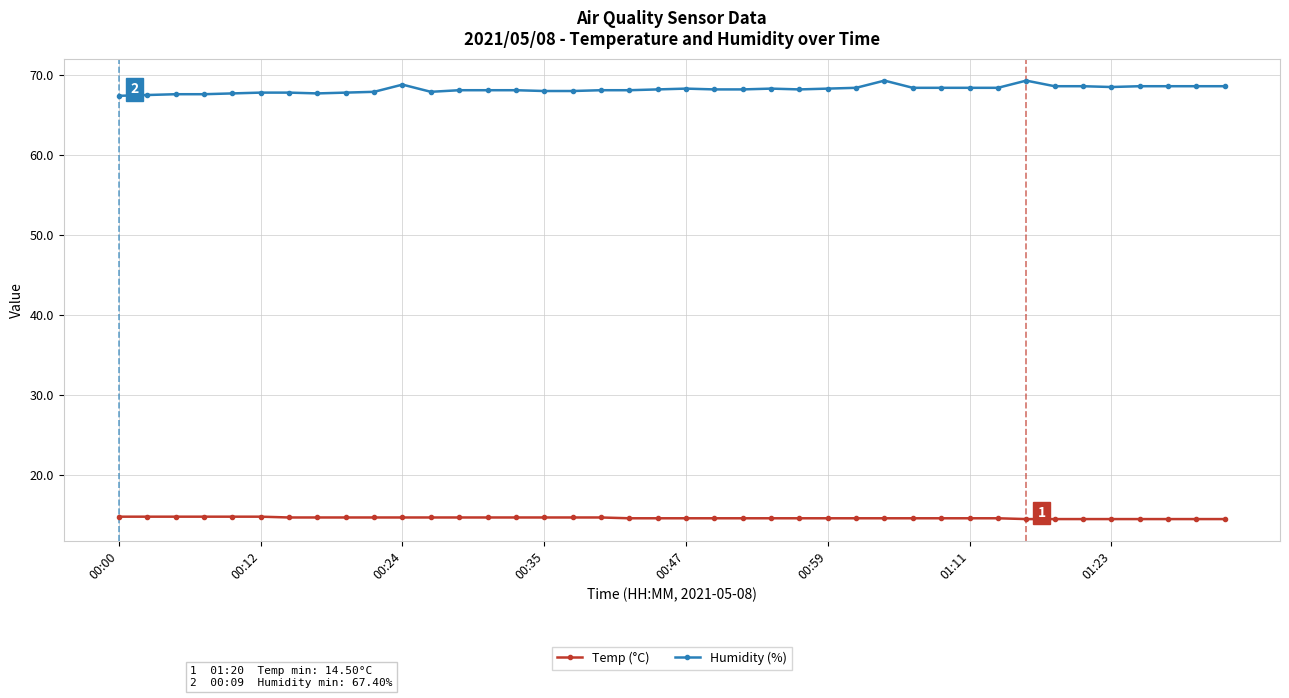

What is the difference between the second highest and second lowest values in the Humidity (%) series?

1.8